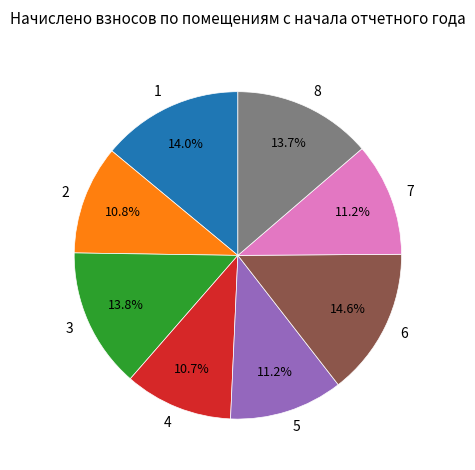

Which slice is the largest?

6